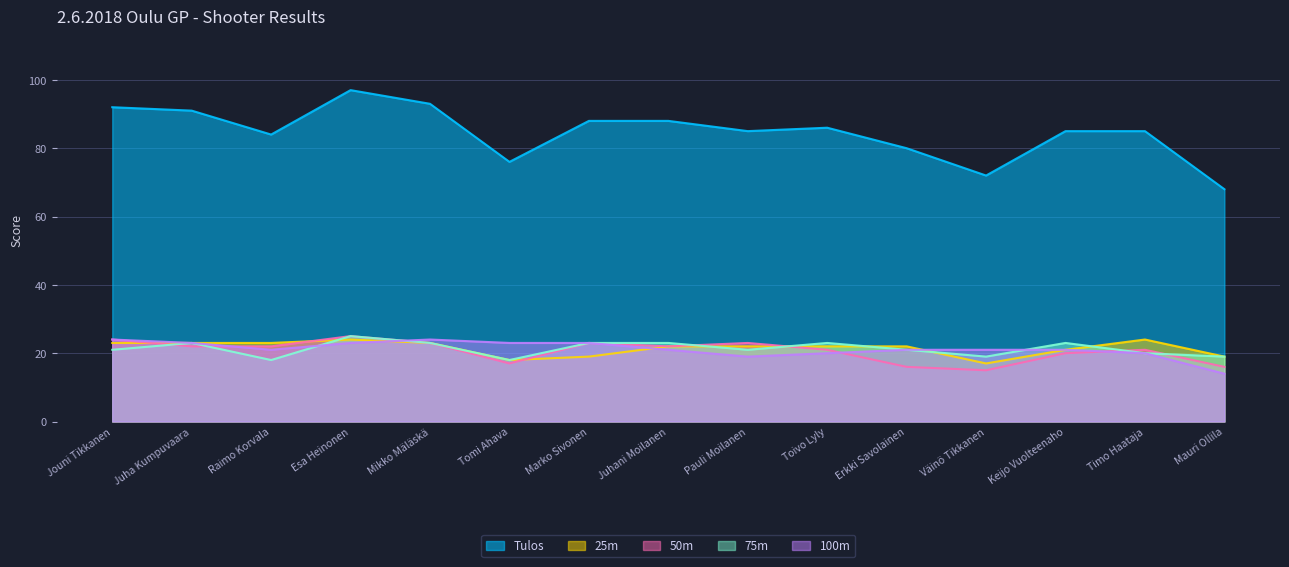

Which series has the widest spread of values?

Tulos